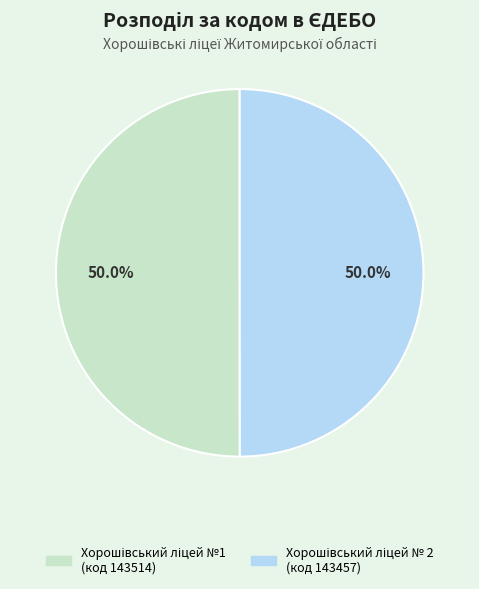

The Хорошівський ліцей №1 slice represents 39% of the pie. True or false?

False